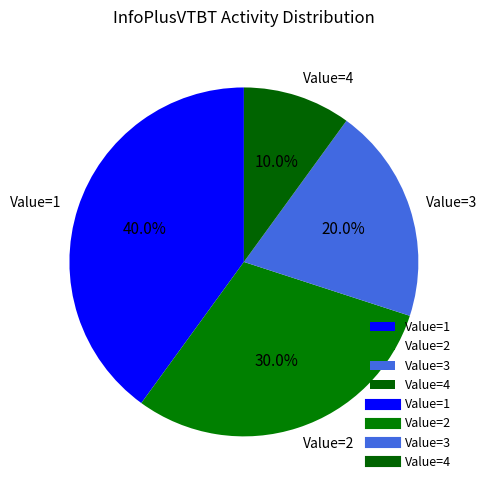

Which has a higher value, Value=4 or Value=2?

Value=2